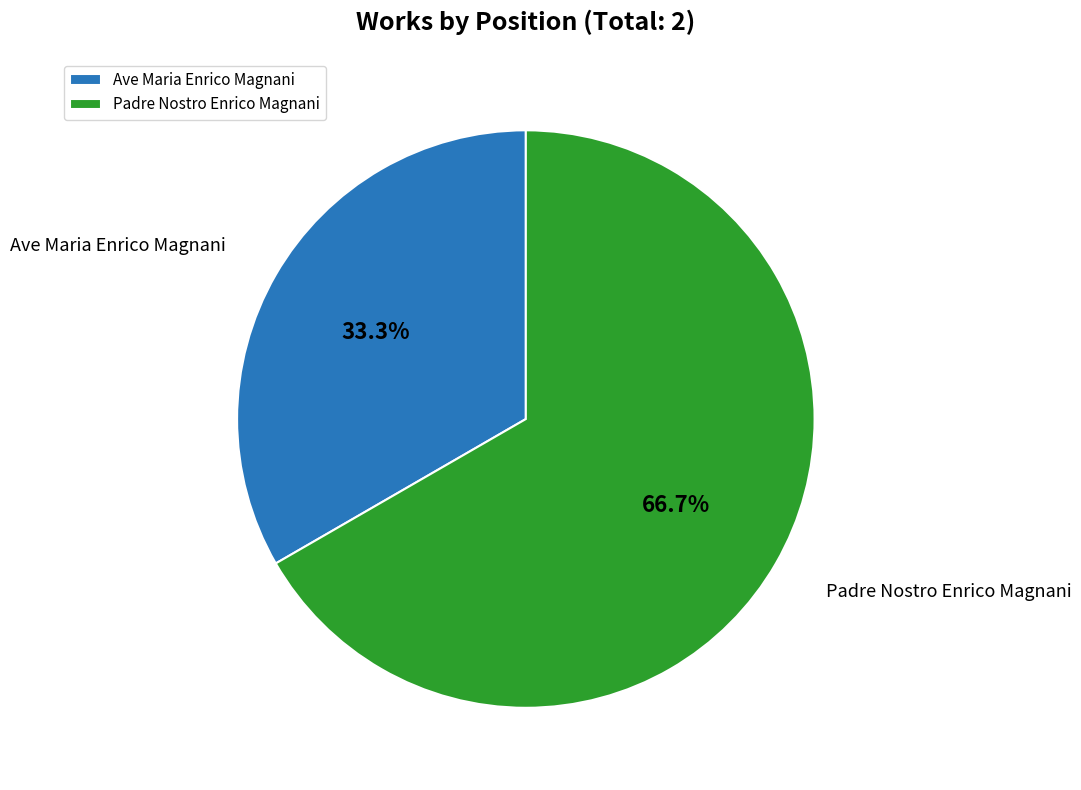

Which category accounts for the majority?

Padre Nostro Enrico Magnani